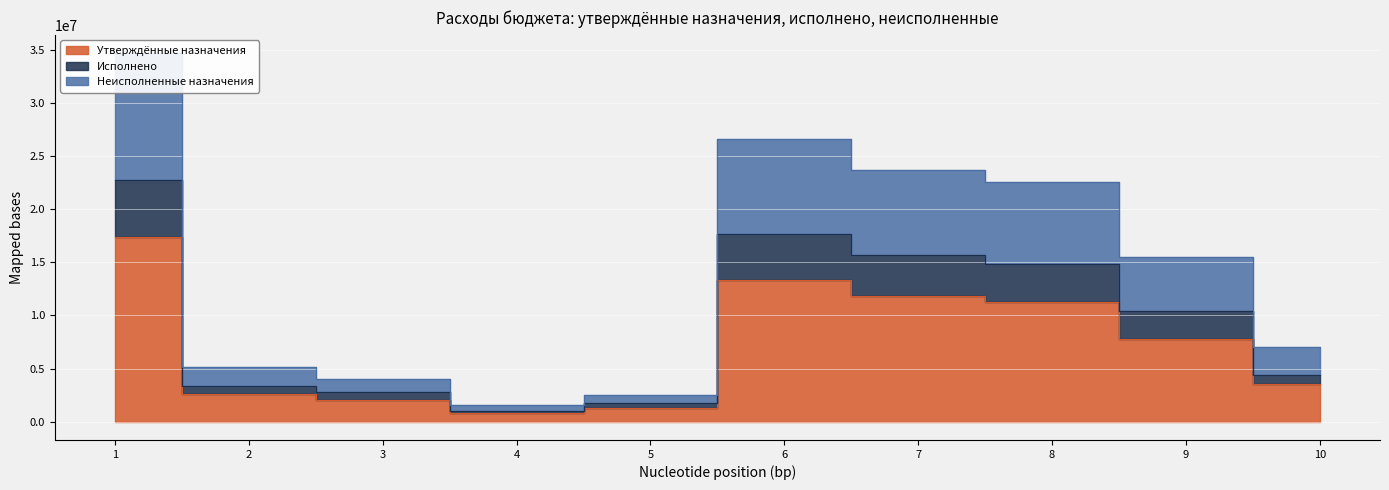

How many categories are shown in the chart?

10